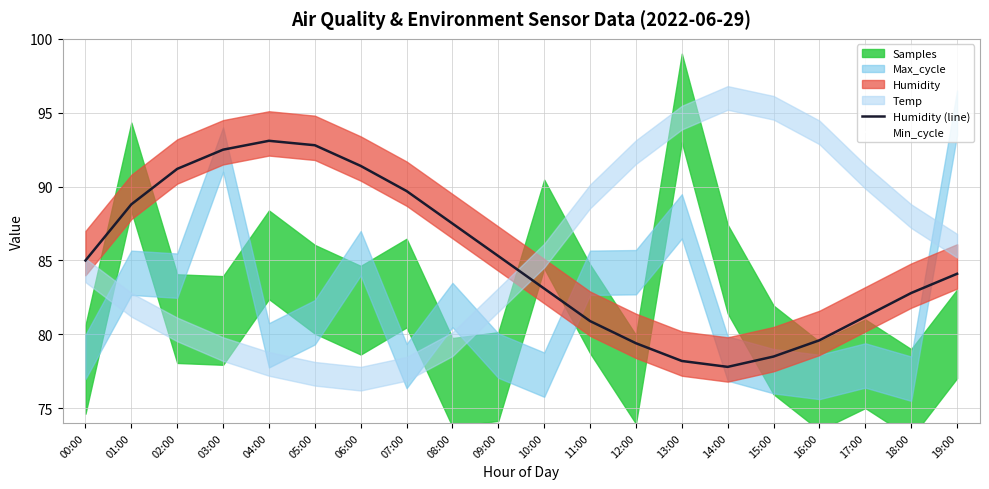

Reading left to right, what are all the values shown in this chart?

Humidity (line): 85.0	88.8	91.2	92.5	93.1	92.8	91.4	89.7	87.5	85.3	83.1	80.9	79.4	78.2	77.8	78.5	79.6	81.2	82.8	84.1
Min_cycle: 106.5	106.5	106.5	106.5	106.5	106.5	106.5	106.5	106.5	106.5	106.5	106.5	106.5	106.5	106.5	106.5	106.5	106.5	106.5	106.5